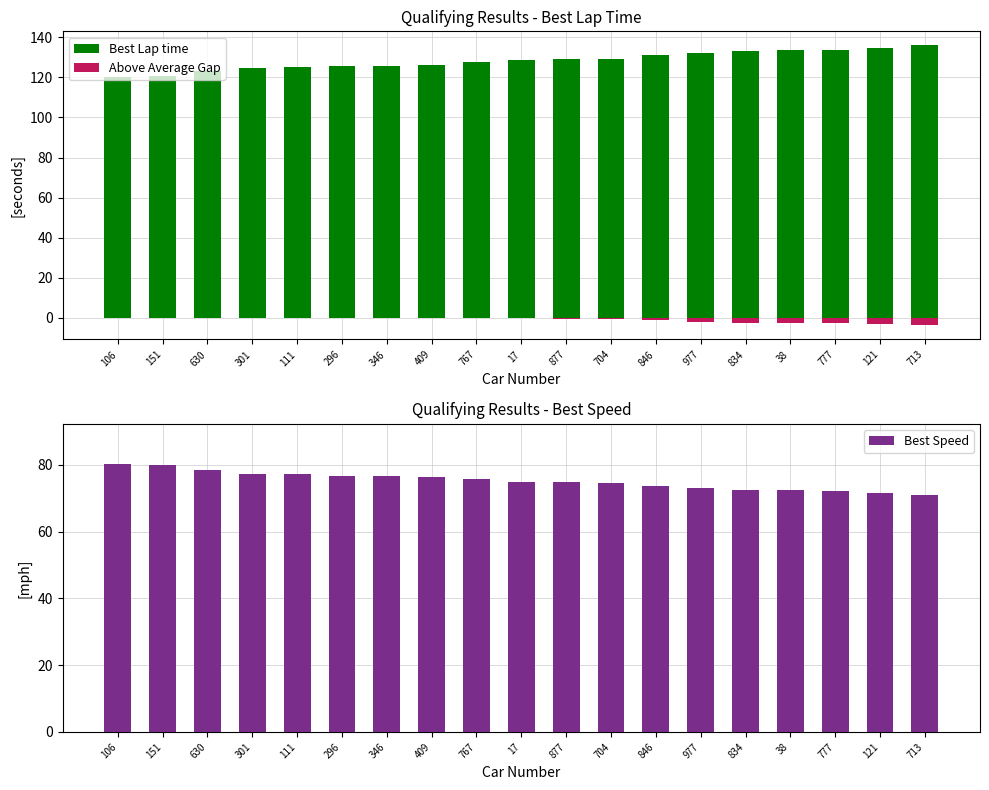

Is the value of Best Lap time at 301 greater than the value of Best Speed at 301?

Yes